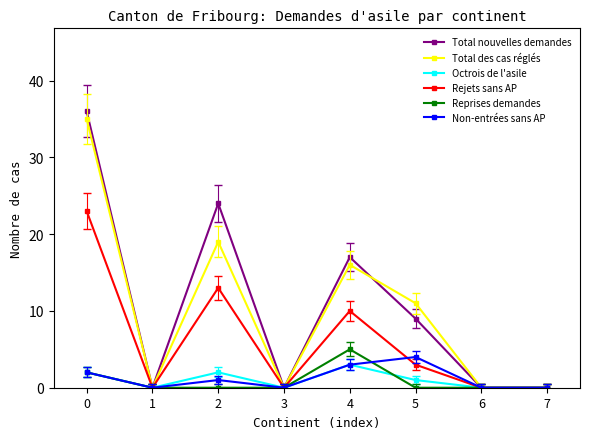

What is the difference between the second highest and minimum values in the Octrois de l'asile series?

2